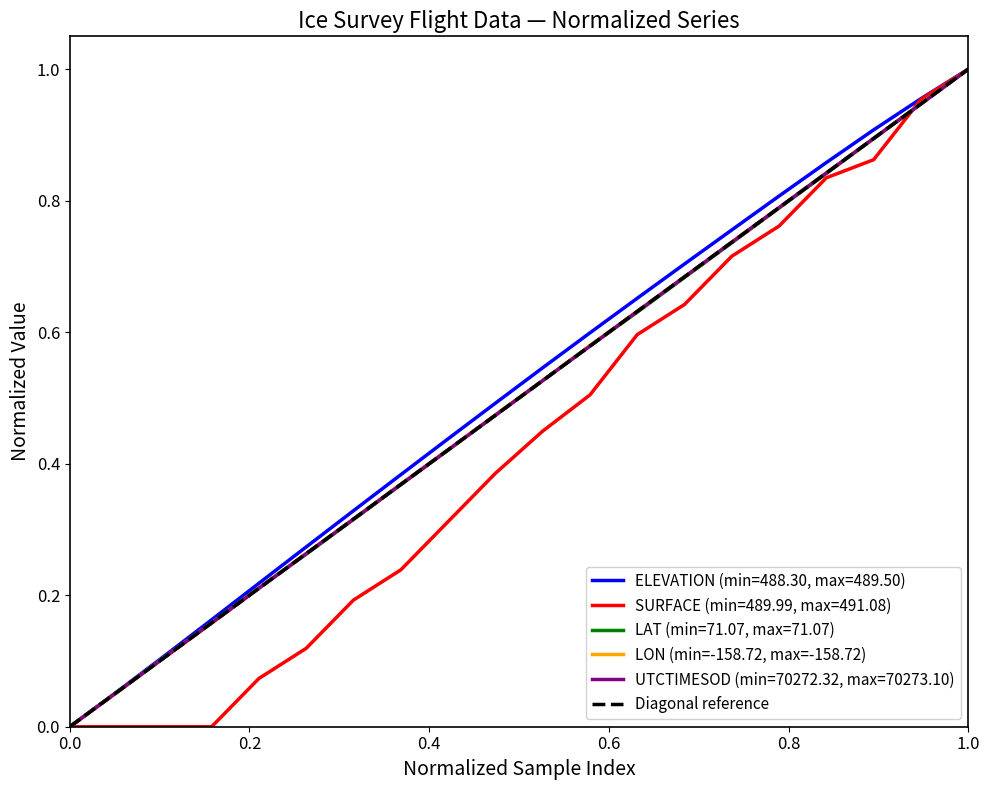

How many data points in UTCTIMESOD are above 0?

19